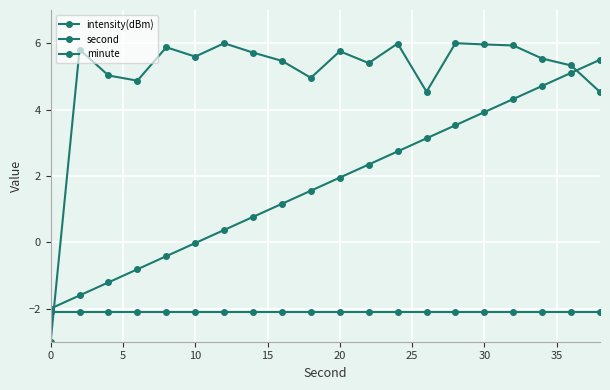

How many lines are shown in the chart?

3